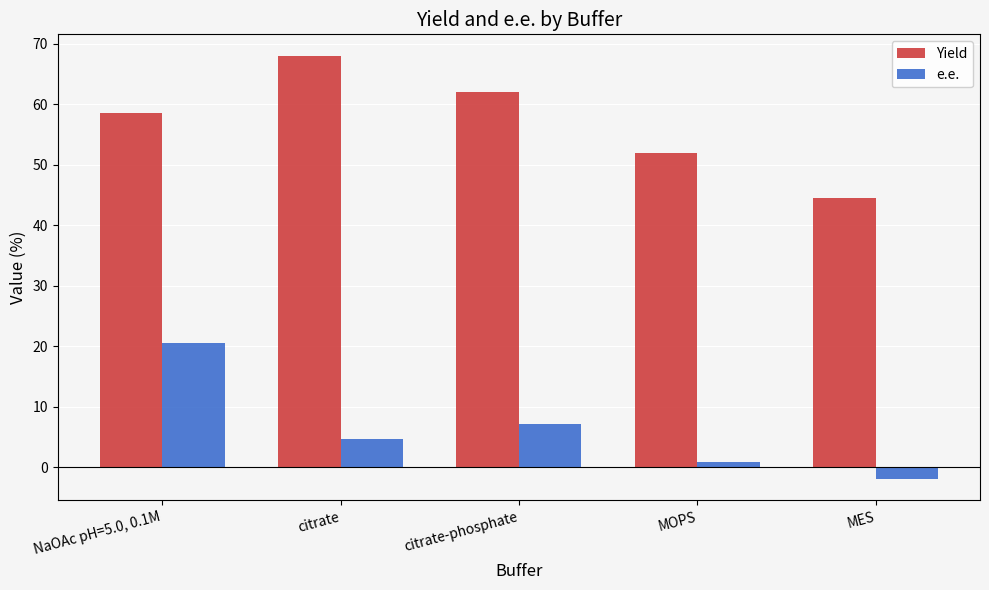

What is the label of the 4th bar from the right?

citrate